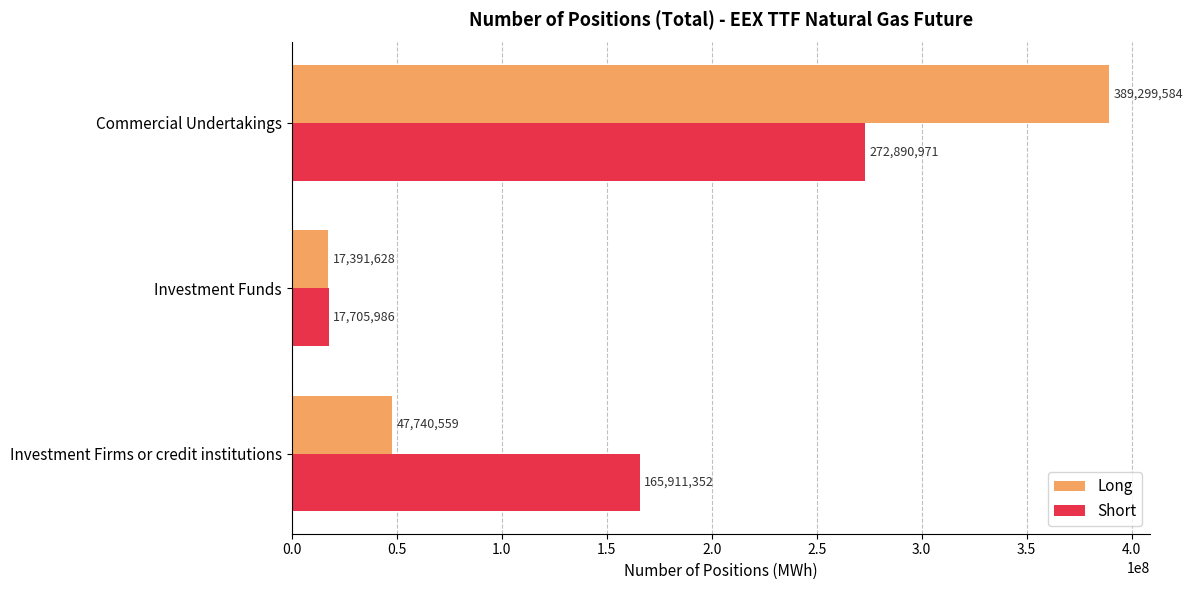

At Investment Firms or credit institutions, list the series in order from smallest to largest.

Long, Short